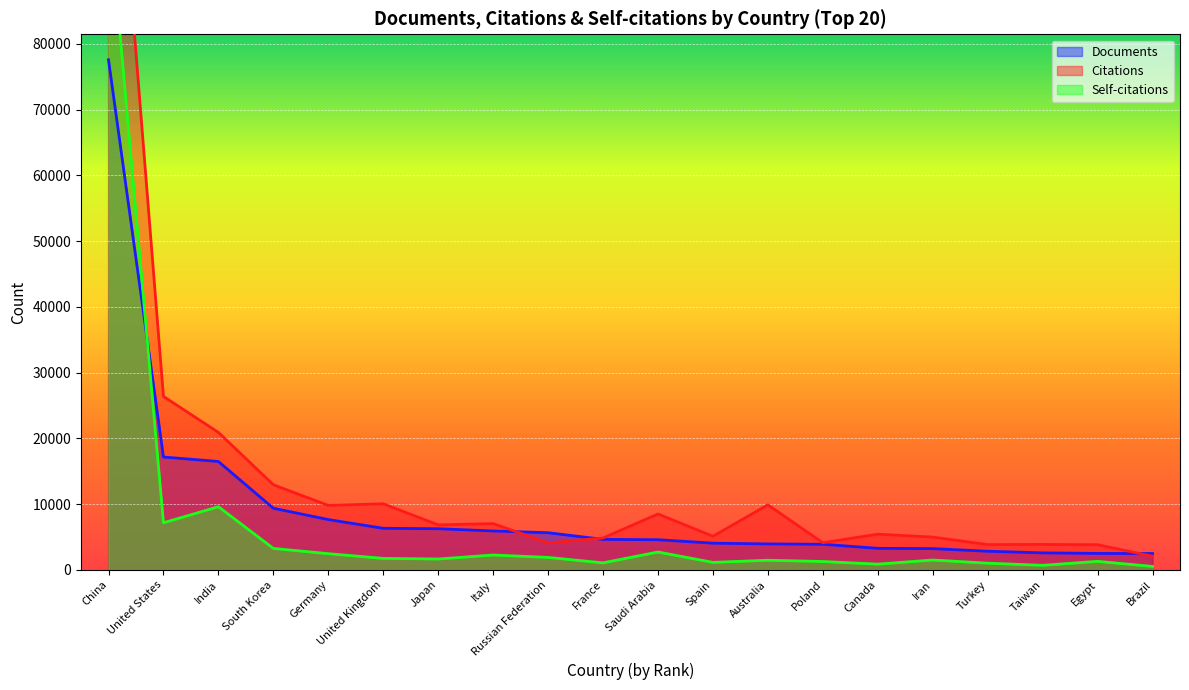

Rank the series by their maximum value, from lowest to highest.

Documents, Self-citations, Citations